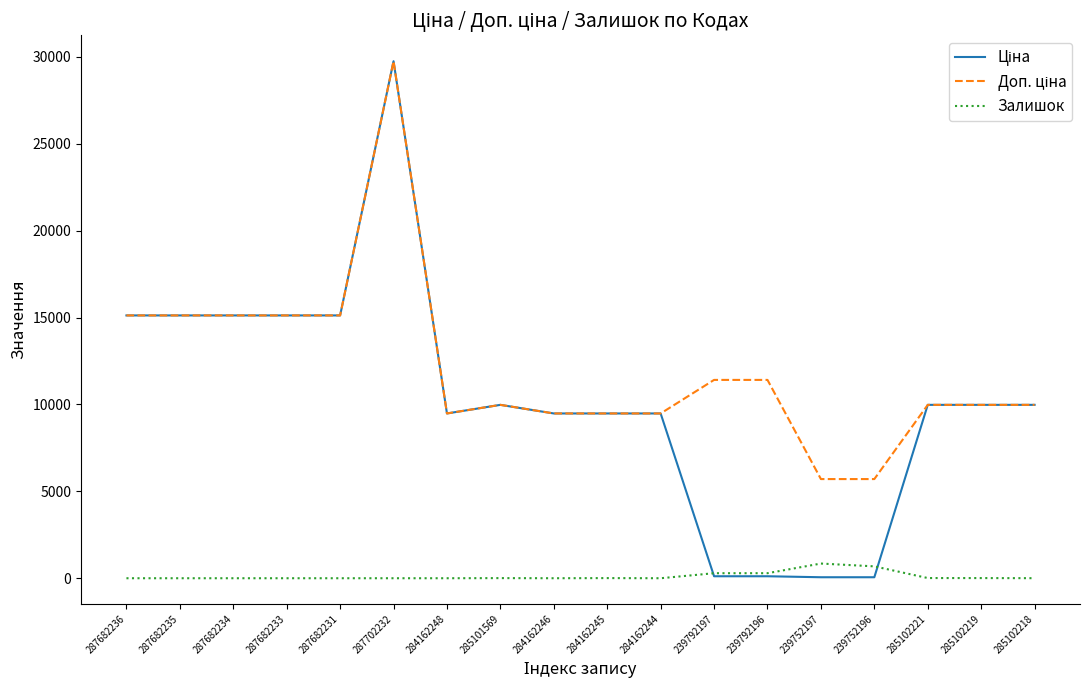

What is the highest value of the Залишок series?

845.0